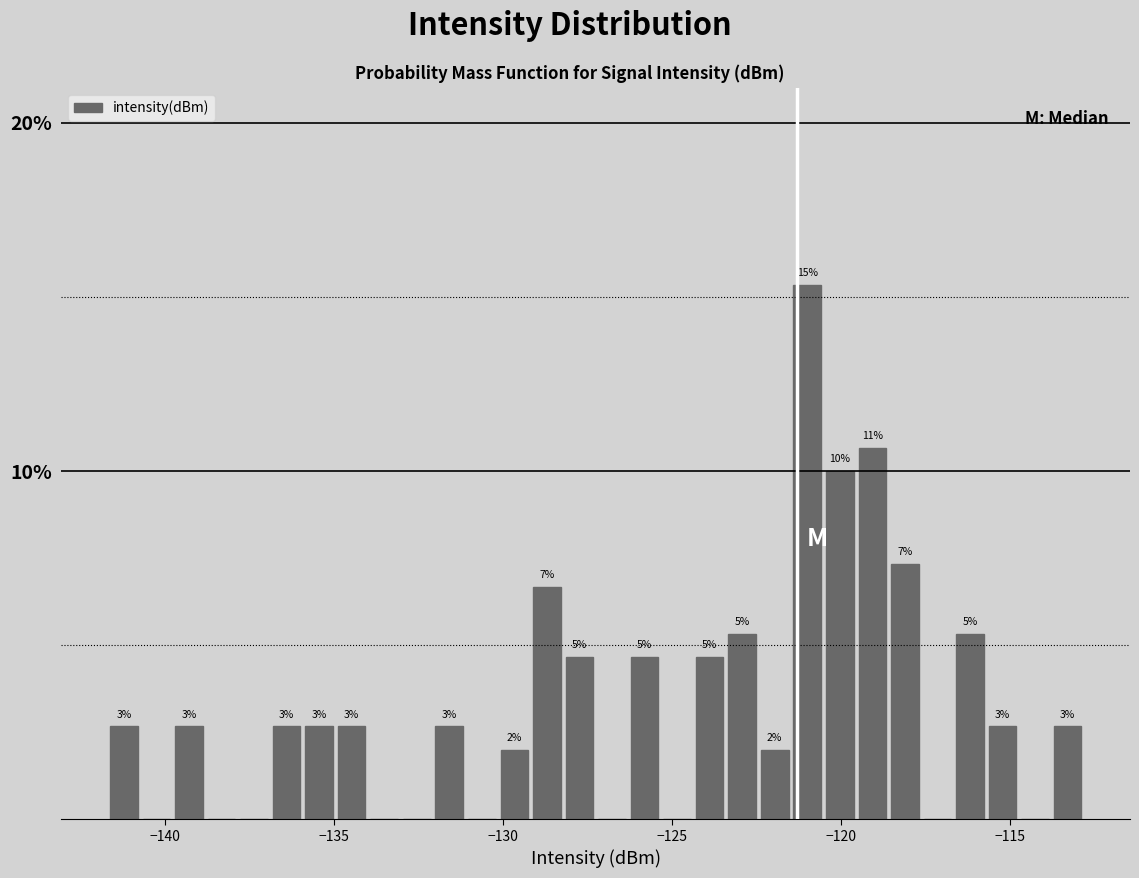

Around what value on the x-axis is the tallest bar? Give the approximate position of its centre, as read against the axis.

-121.0